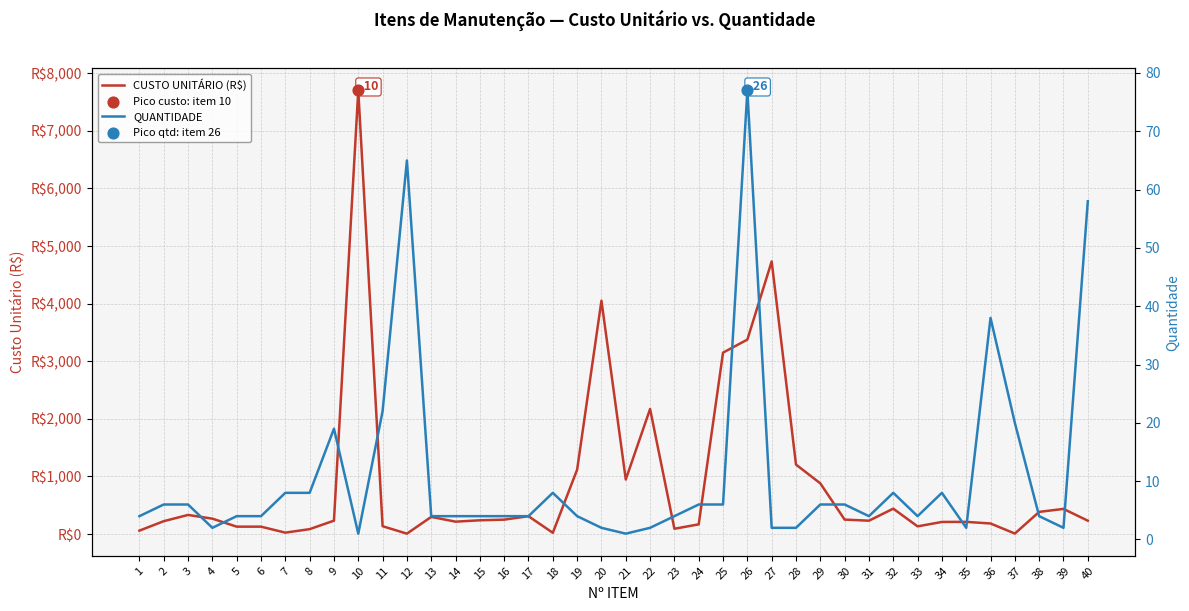

What are all the series names shown in the legend?

CUSTO UNITÁRIO (R$), QUANTIDADE